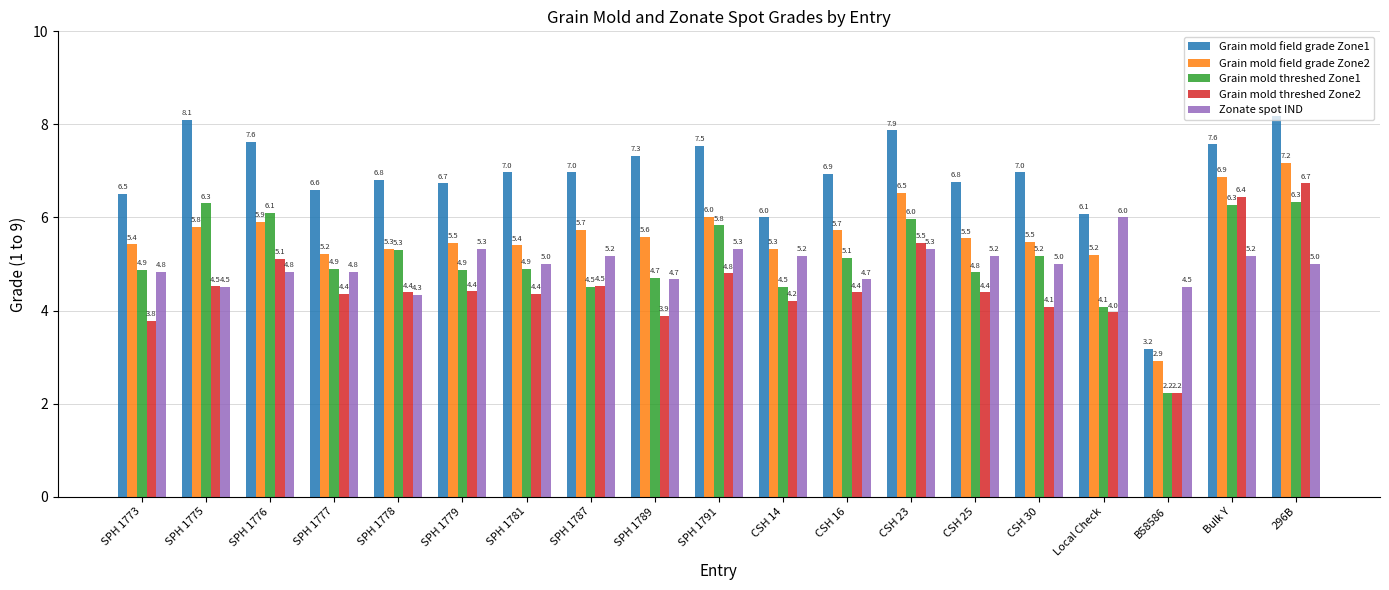

Rank the series at Local Check from lowest to highest value.

Grain mold threshed Zone2, Grain mold threshed Zone1, Grain mold field grade Zone2, Zonate spot IND, Grain mold field grade Zone1